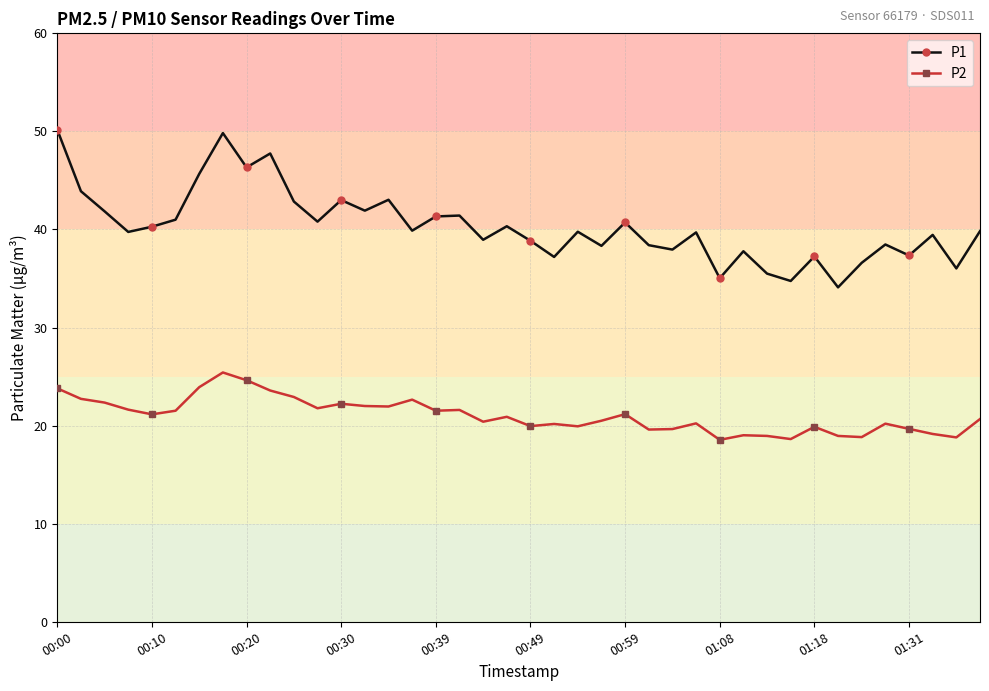

What are all the series names shown in the legend?

P1, P2